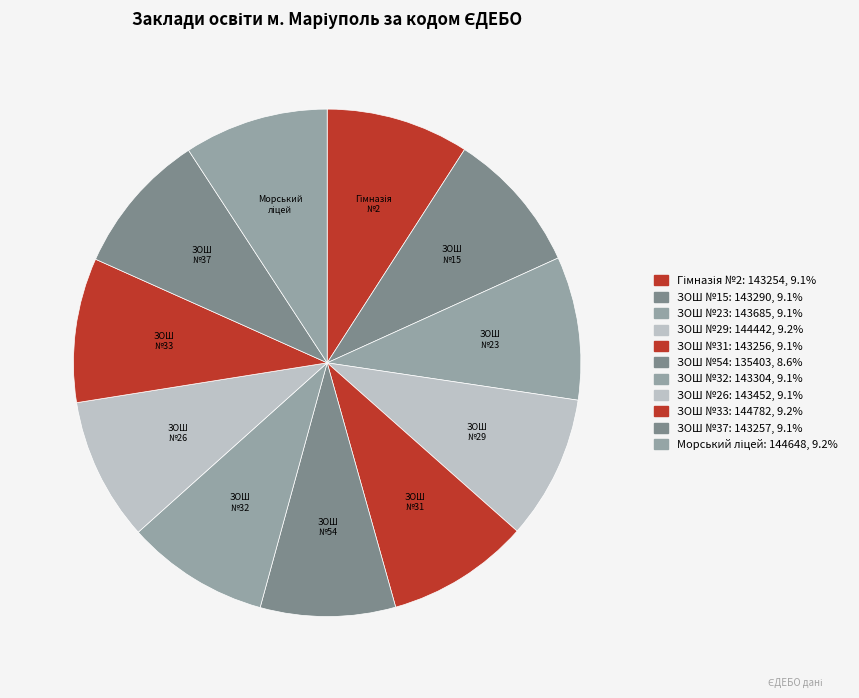

To the nearest percent, what is the average slice percentage?

9%